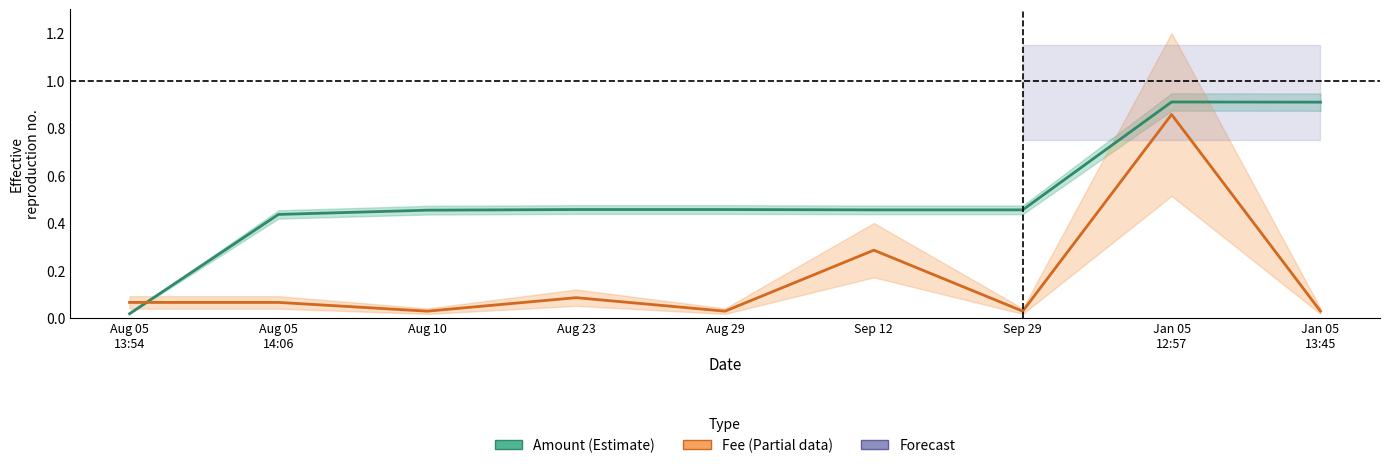

In Amount (scaled), how many points are lower than both neighbors (excluding endpoints)?

1